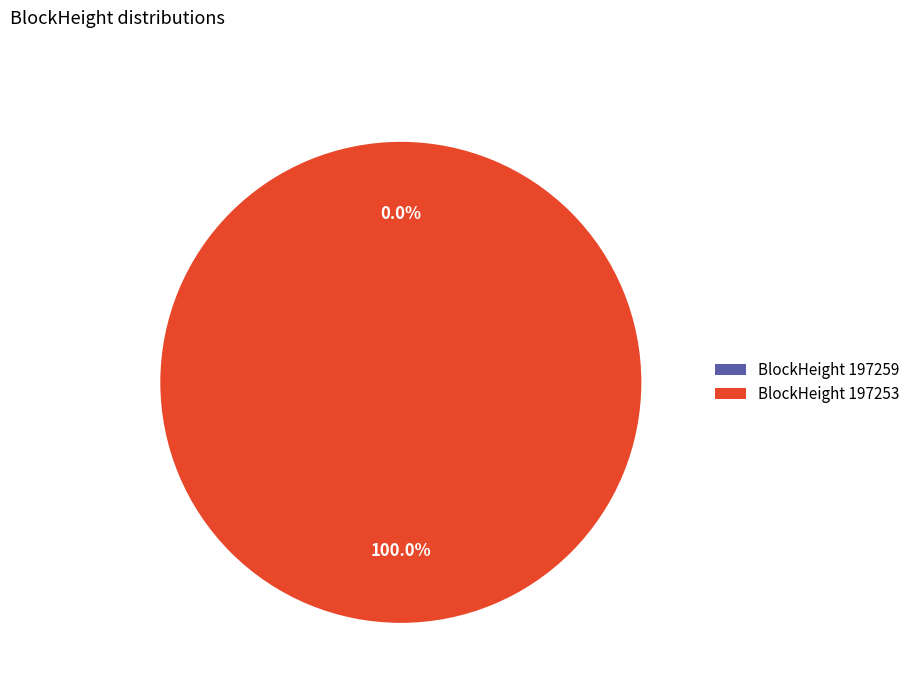

What percentage is the 197253 slice, to the nearest percent?

100%